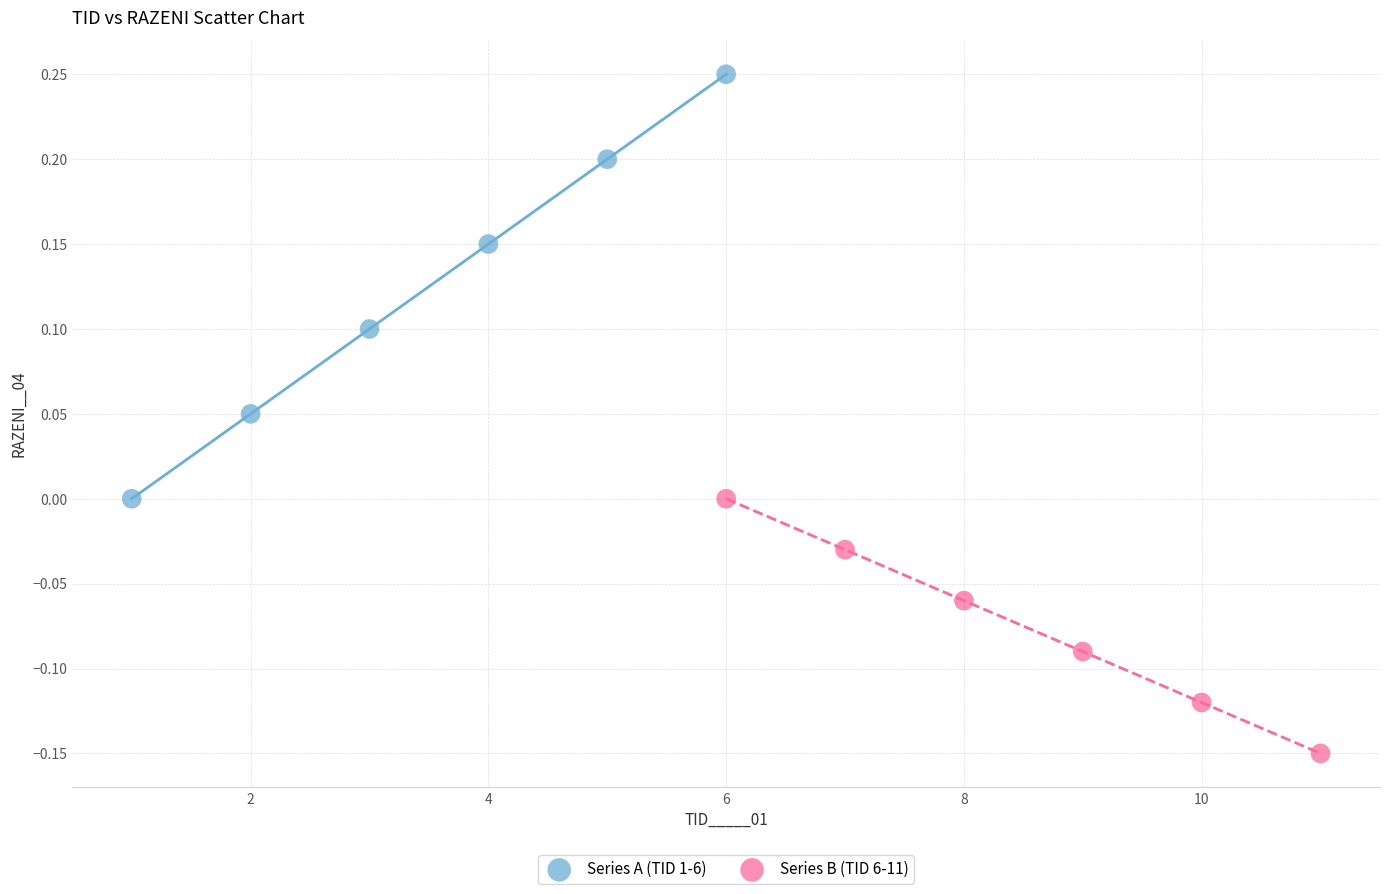

Which series has the largest Y range (max minus min)?

Series A (TID 1-6)